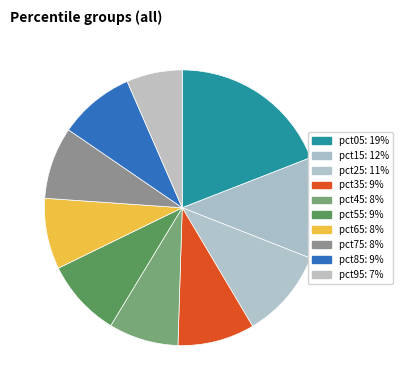

True or false: pct65 accounts for 8% of the total.

True